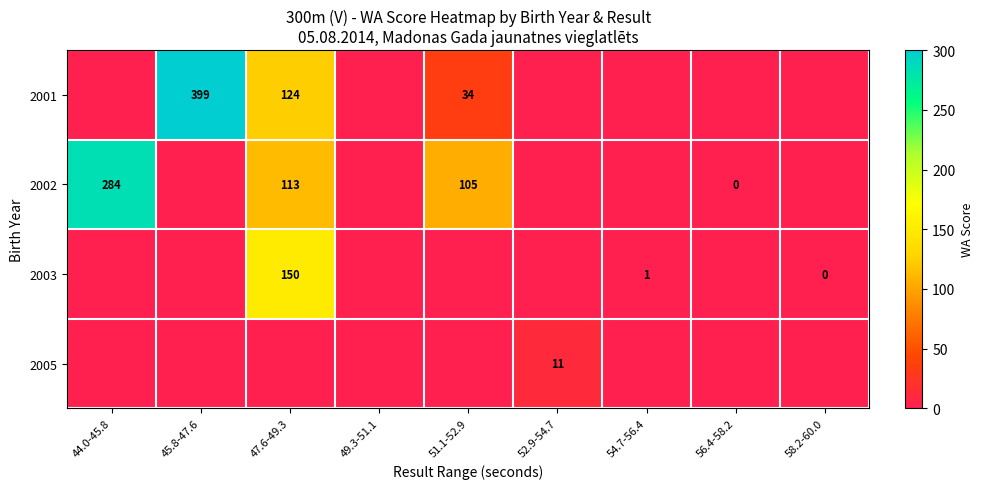

What is the difference between the highest and lowest values at 51.1-52.9?

105